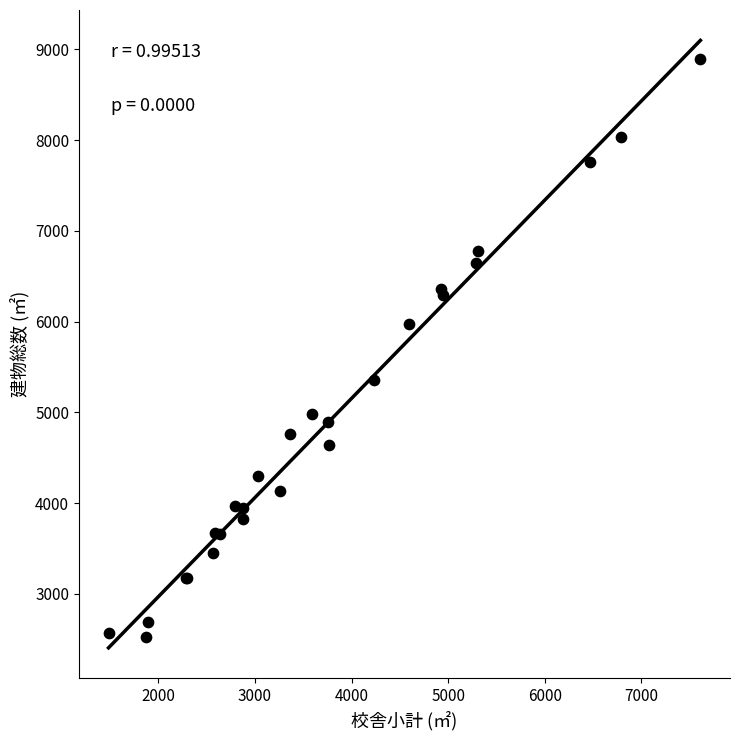

What Y value in the scatter plot is closest to 5709?

5972